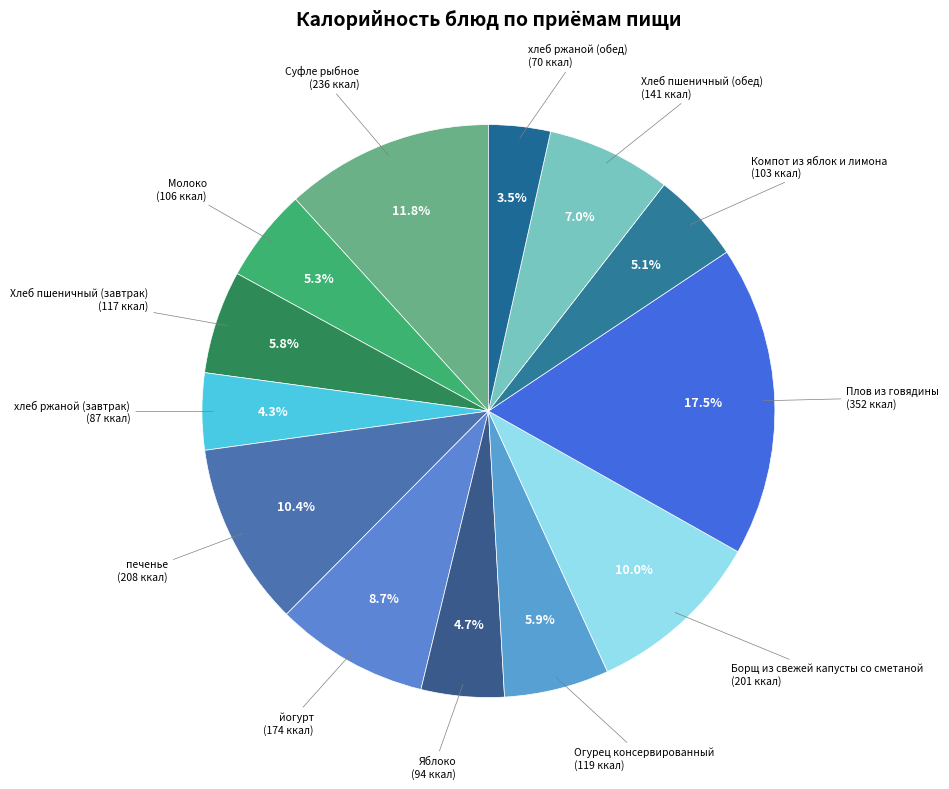

Which slice is the largest?

Плов из говядины